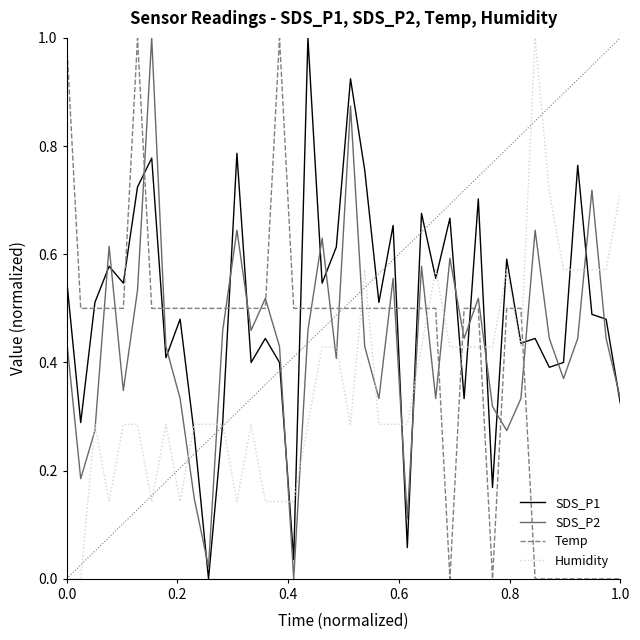

True or false: SDS_P2 and Temp intersect in this chart.

True